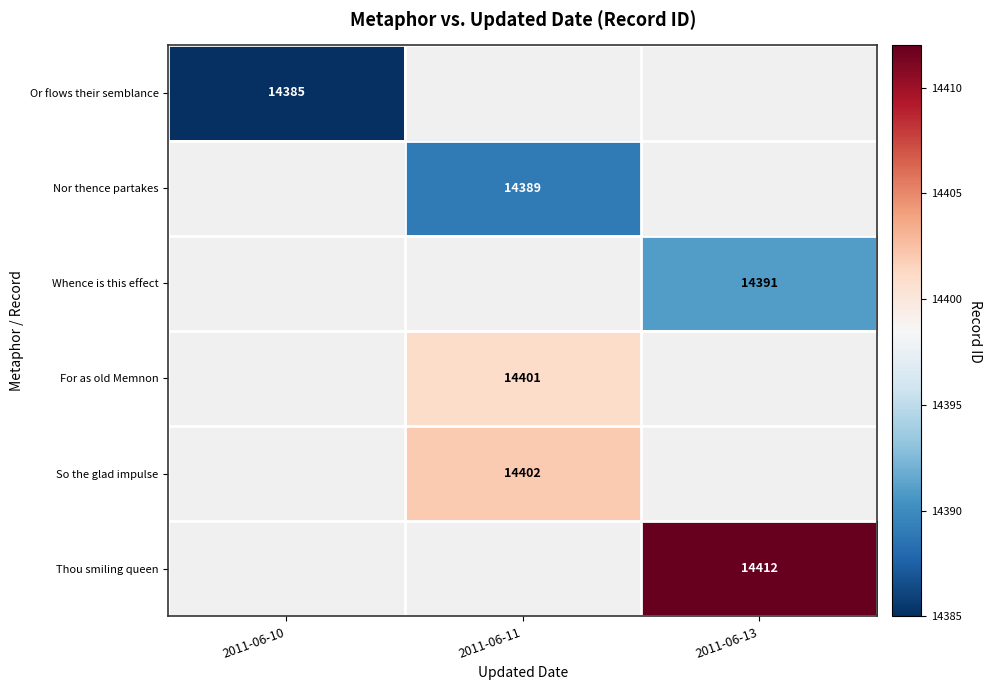

The Whence is this effect series shows 5780 at 2011-06-13. True or false?

False